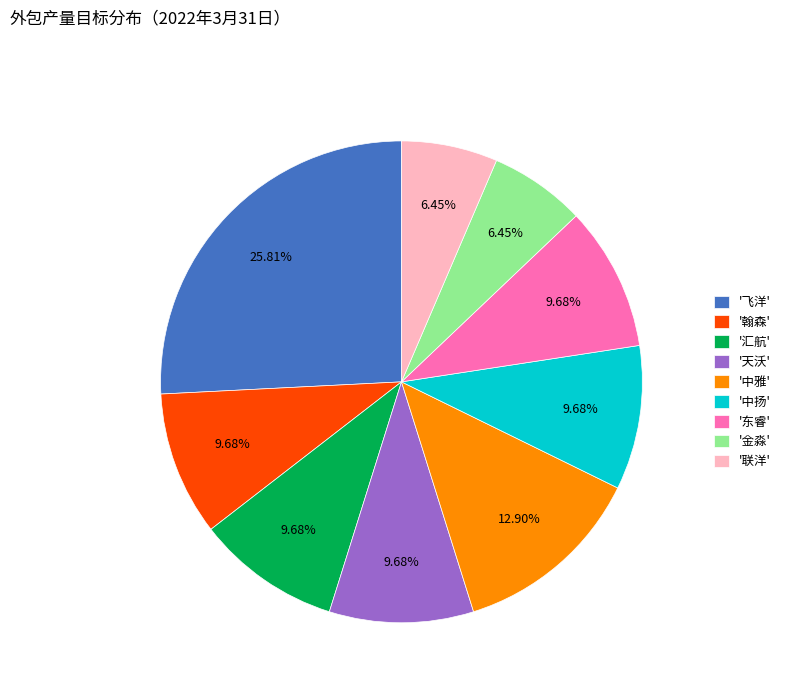

Approximately how many times larger is the value at '中雅' compared to '金淼'?

2.0